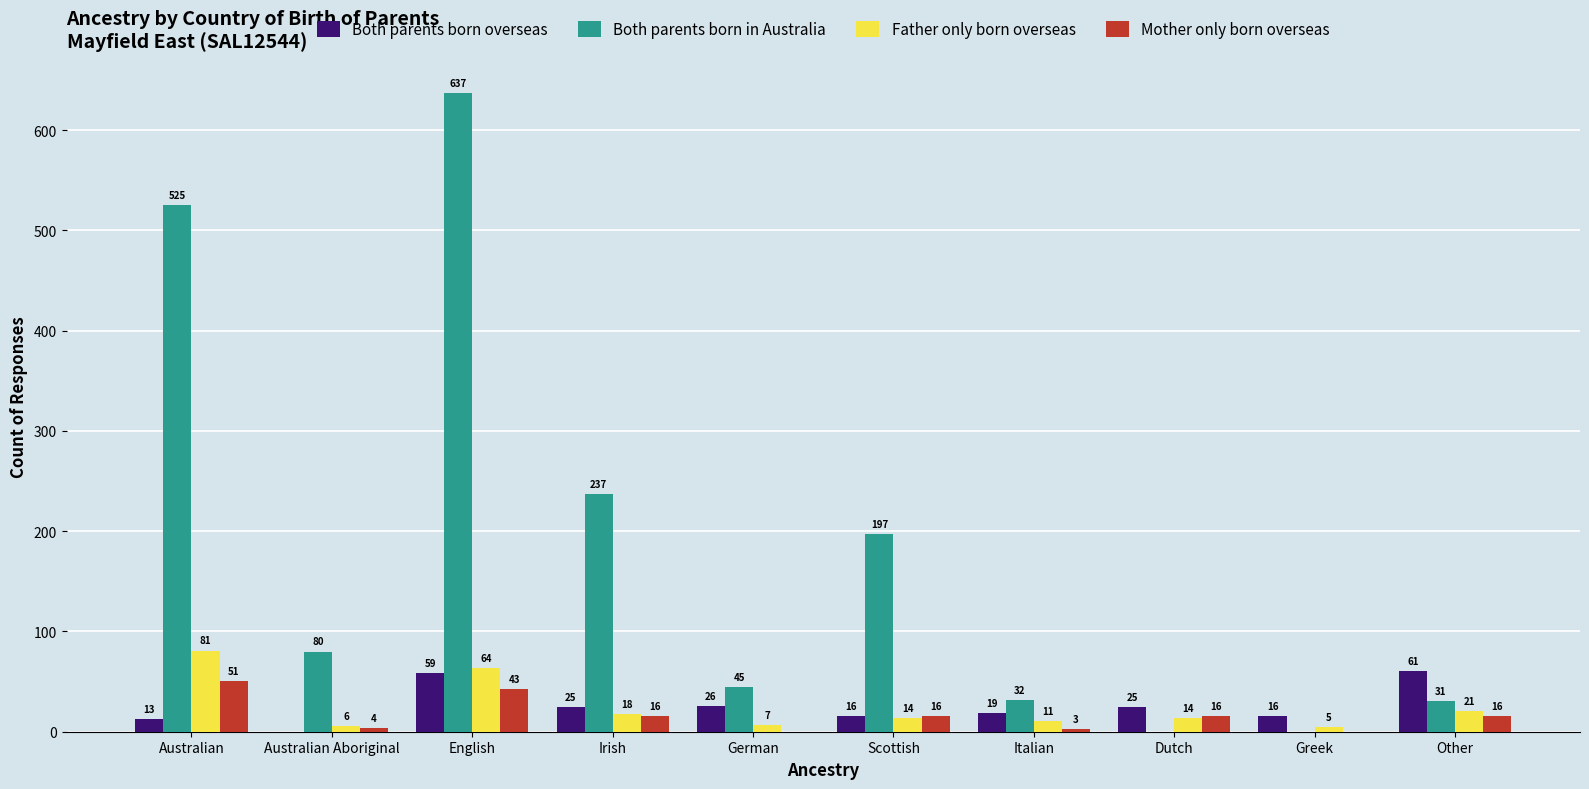

Is the value of Both parents born overseas at English greater than the value of Father only born overseas at Other?

Yes